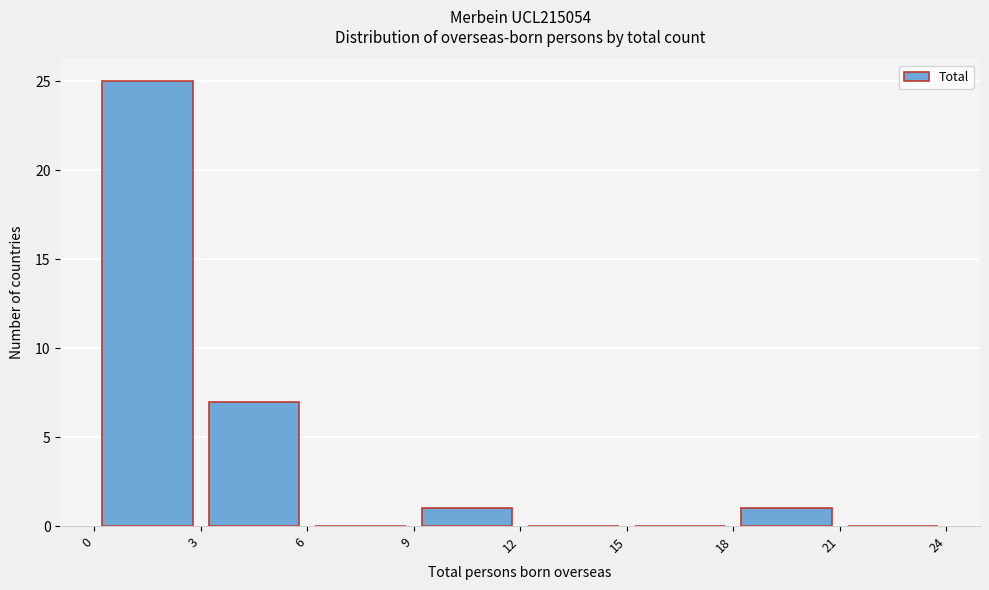

Which range on the x-axis has the tallest bar?

0 to 3